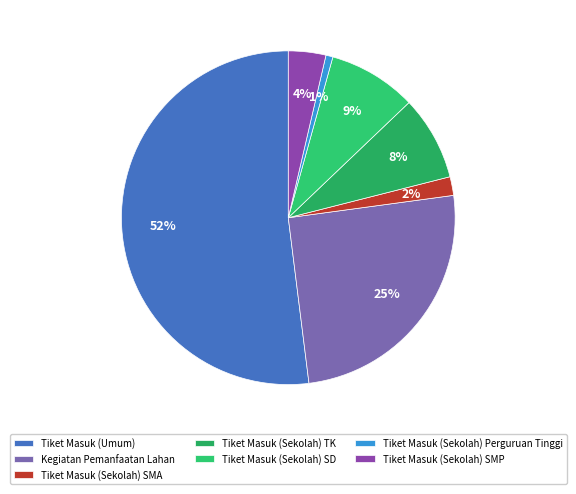

To the nearest percent, what portion does Tiket Masuk (Sekolah) Perguruan Tinggi represent?

1%